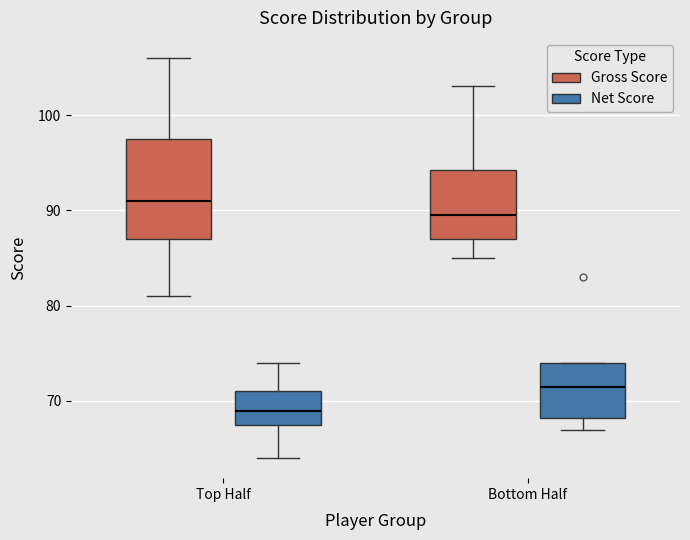

Which box has the lowest median line?

Top Half (Net Score)